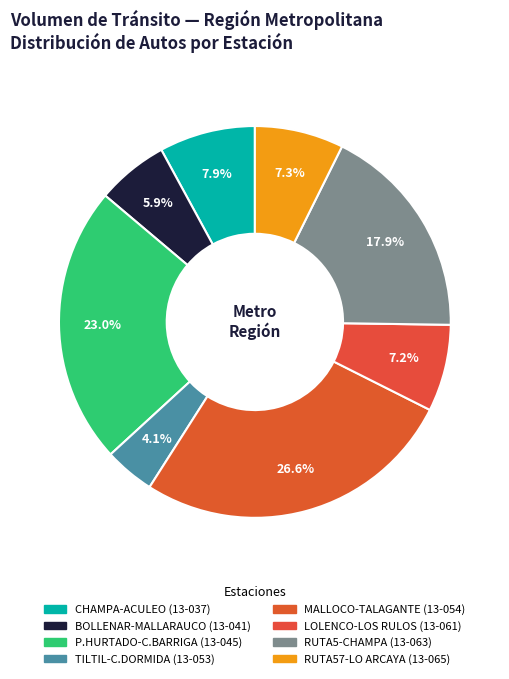

Count the number of slices in the pie.

8